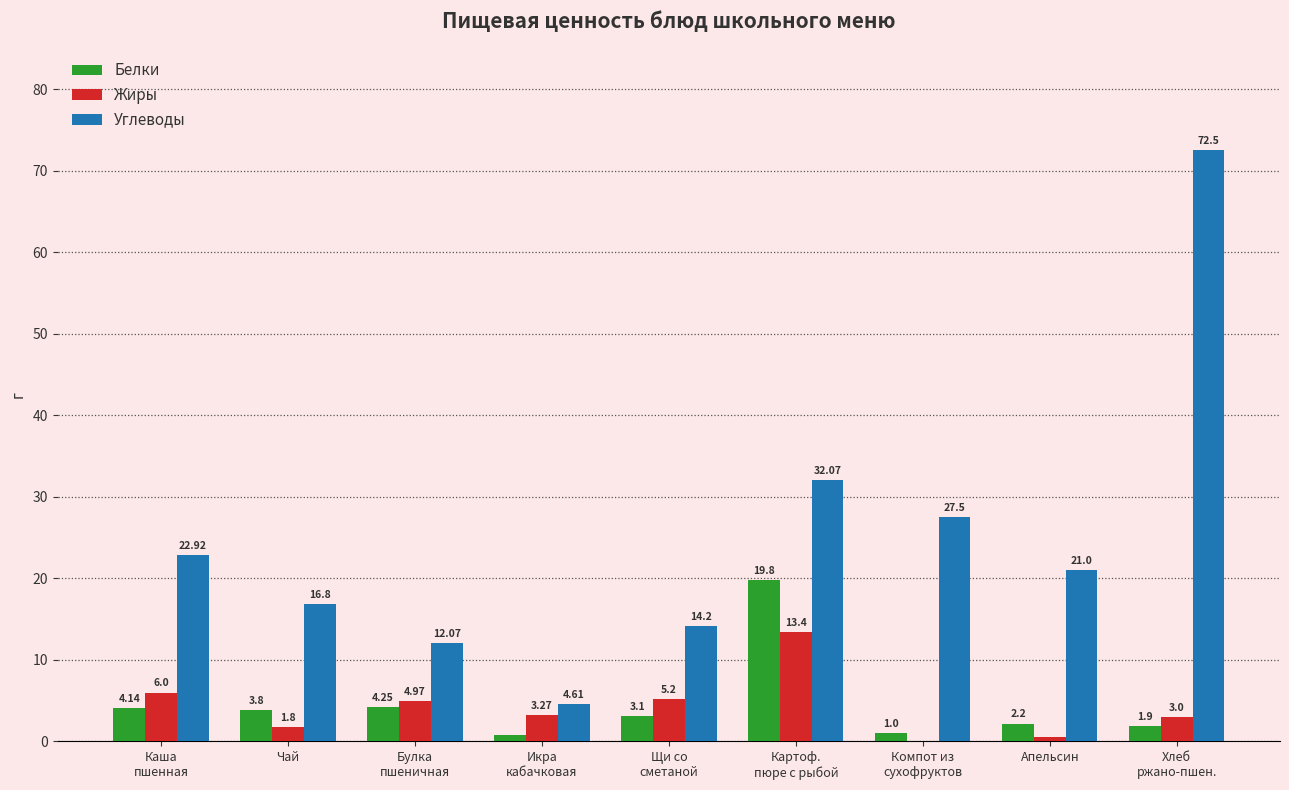

How many values in the Белки series exceed 3?

5